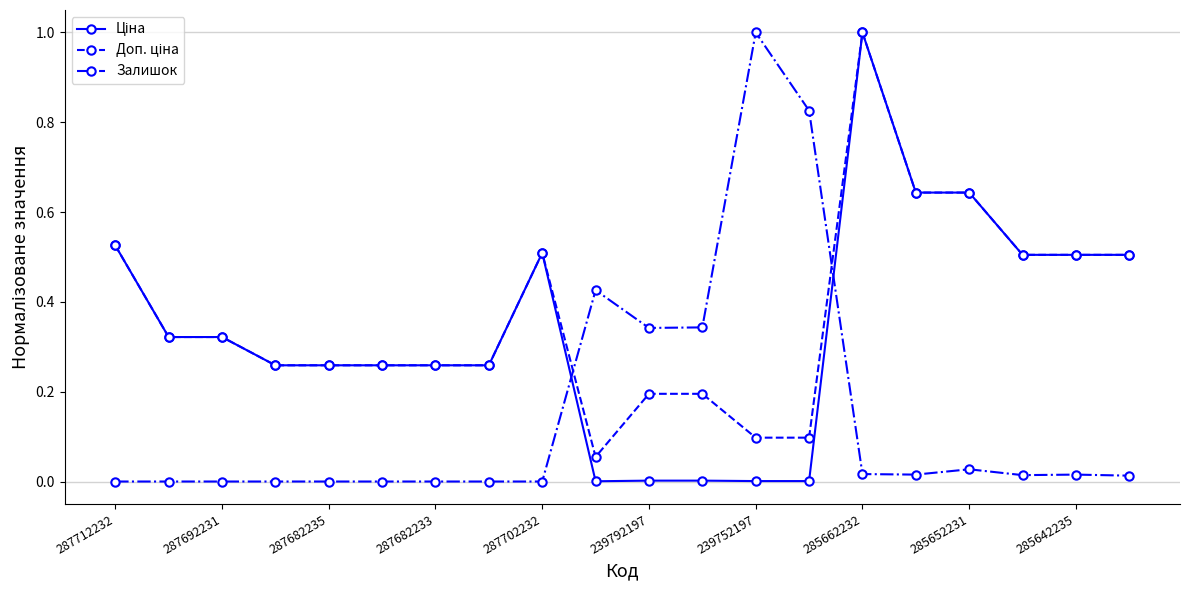

What is the maximum value shown in the chart?

1.0